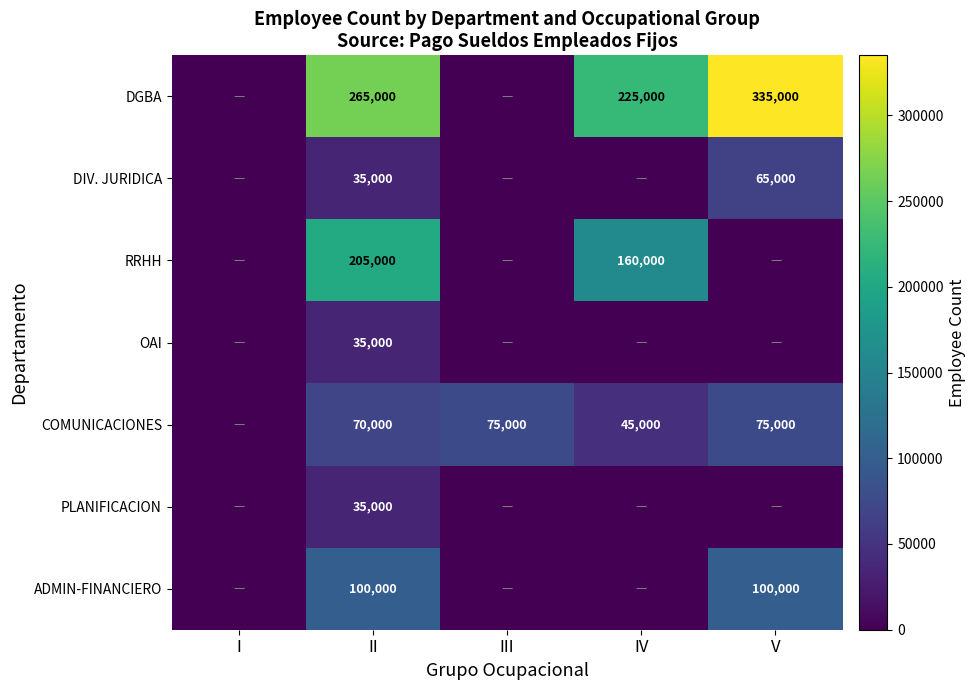

The DGBA series shows 265000 at II. True or false?

True